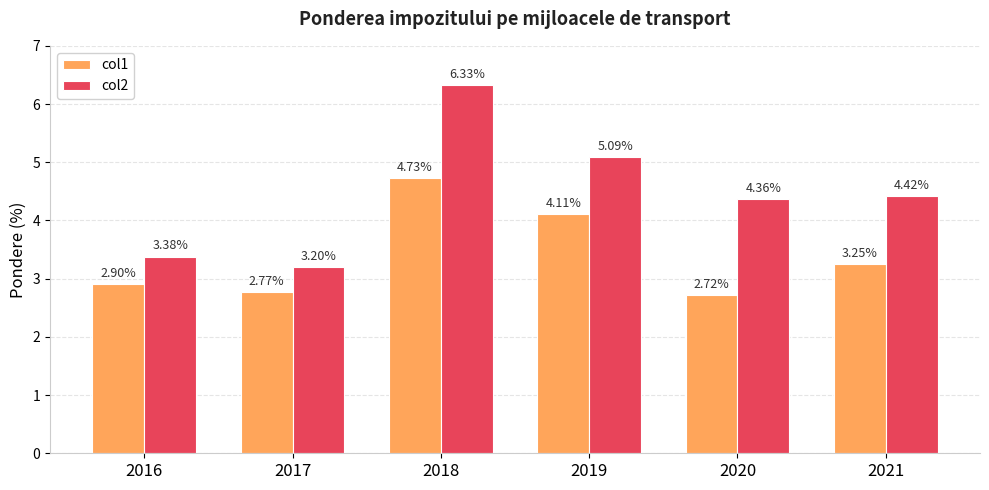

What is the spread (max minus min) of values at 2017?

0.4